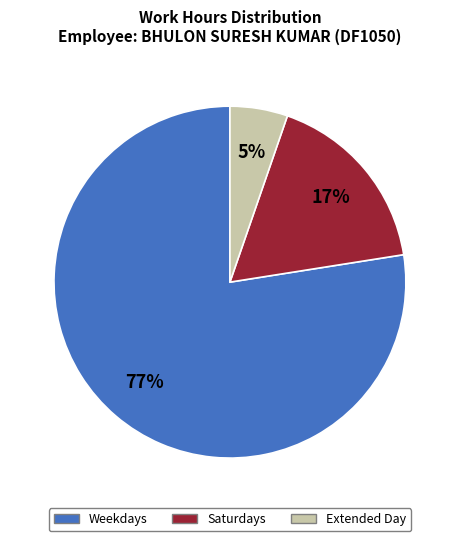

What is the smallest slice in the pie chart?

Extended Day